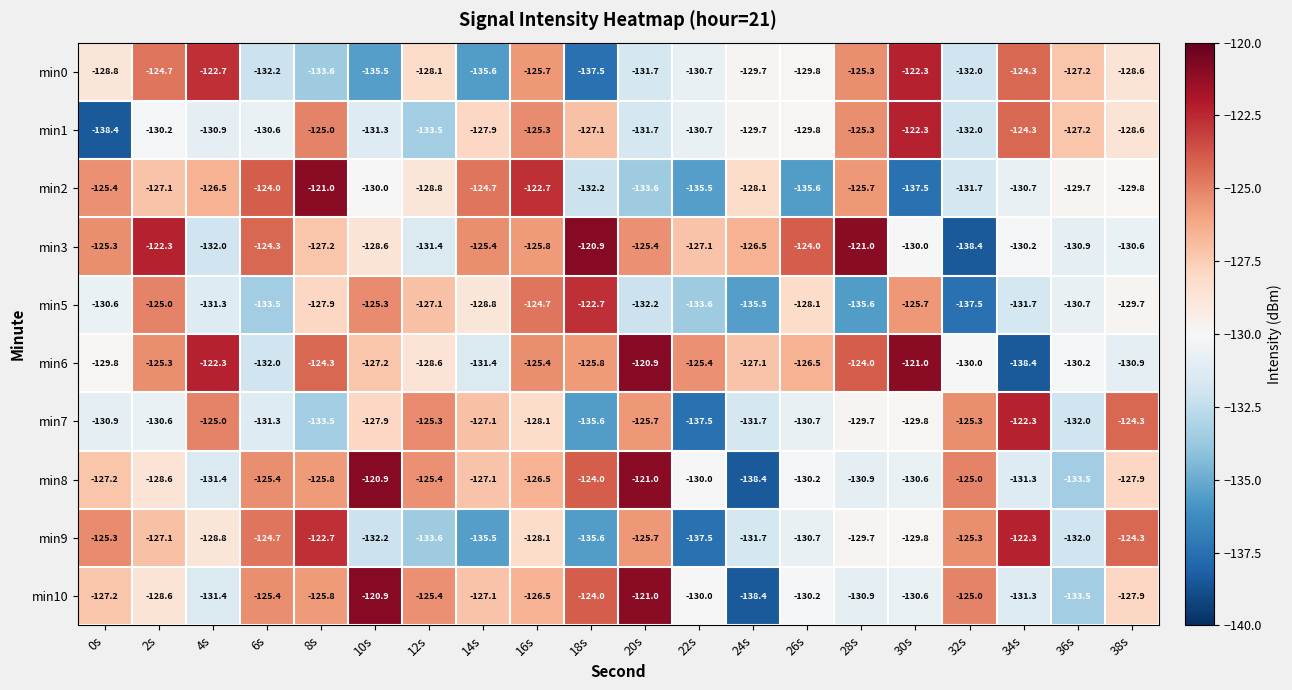

Where is min2 nearest to the value -129?

12s